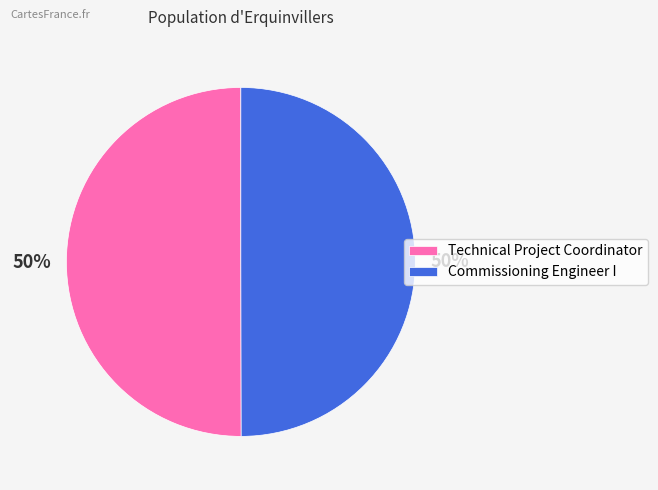

True or false: Commissioning Engineer I accounts for 41% of the total.

False